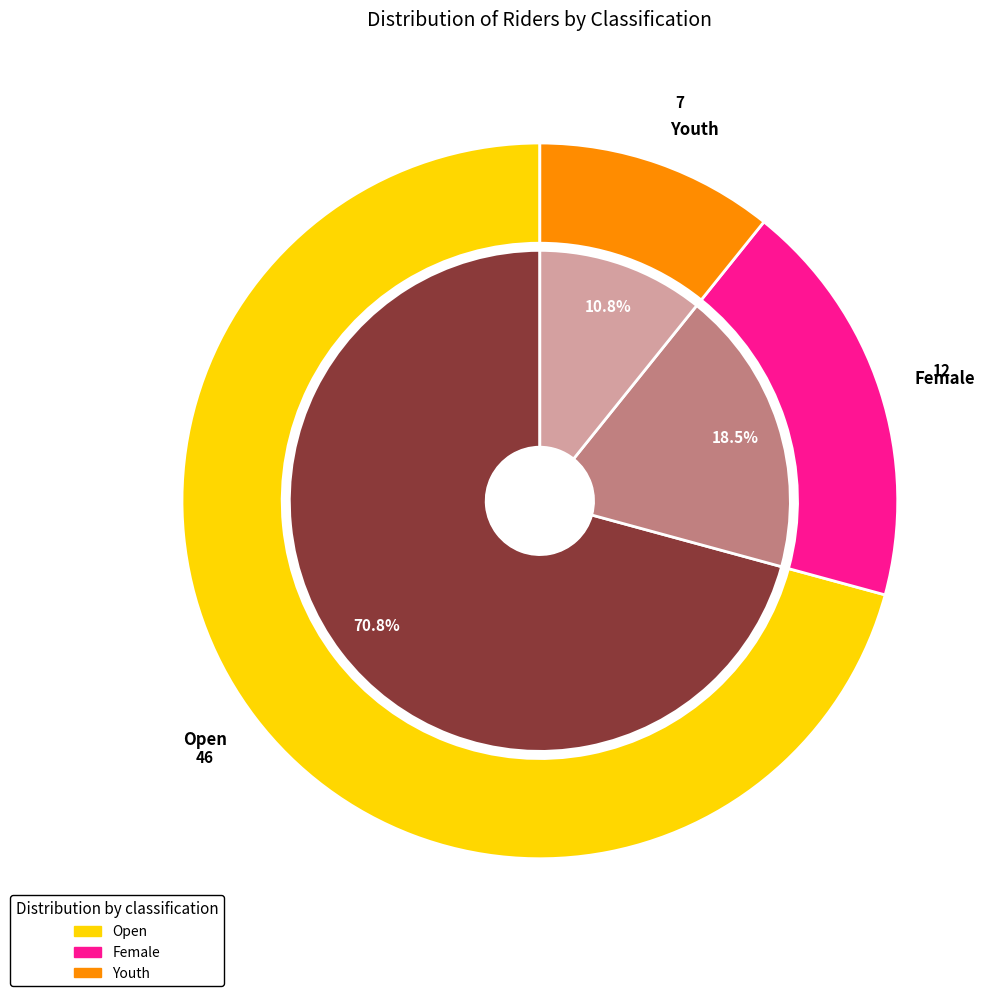

The Open slice represents 64% of the pie. True or false?

False